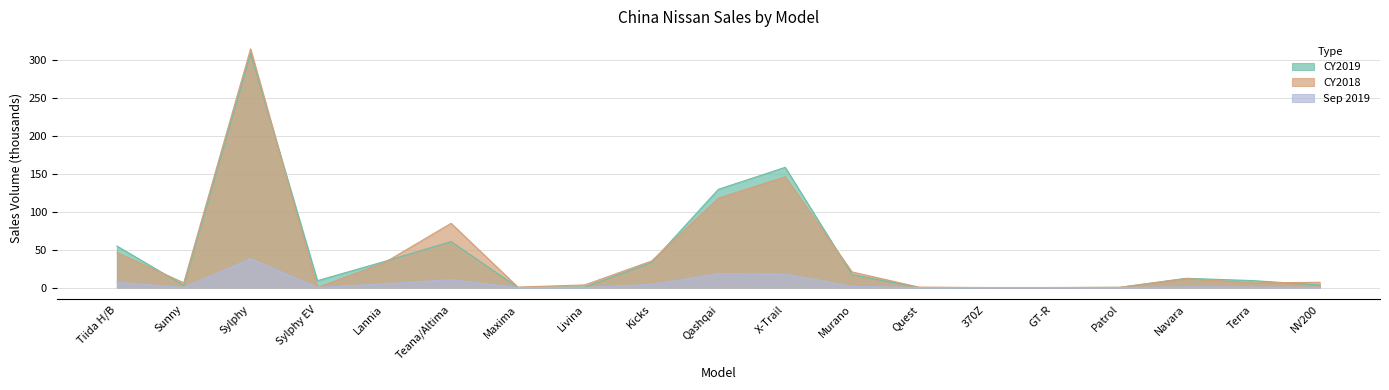

Reading left to right, what are all the values shown in this chart?

CY2019: Tiida H/B=54.7	Sunny=3.0	Sylphy=308.5	Sylphy EV=9.0	Lannia=34.3	Teana/Altima=60.6	Maxima=0.1	Livina=0.6	Kicks=33.1	Qashqai=129.4	X-Trail=158.4	Murano=17.1	Quest=0.0	370Z=0.0	GT-R=0.0	Patrol=0.2	Navara=12.2	Terra=9.2	NV200=3.3
CY2018: Tiida H/B=46.0	Sunny=6.3	Sylphy=314.5	Sylphy EV=0.0	Lannia=32.6	Teana/Altima=84.6	Maxima=0.6	Livina=3.5	Kicks=35.0	Qashqai=117.6	X-Trail=145.9	Murano=20.6	Quest=0.6	370Z=0.0	GT-R=0.0	Patrol=0.3	Navara=11.8	Terra=6.1	NV200=6.9
Sep2019: Tiida H/B=7.2	Sunny=0.0	Sylphy=37.9	Sylphy EV=0.1	Lannia=4.9	Teana/Altima=10.3	Maxima=0.0	Livina=0.0	Kicks=4.1	Qashqai=18.3	X-Trail=17.7	Murano=1.7	Quest=0.0	370Z=0.0	GT-R=0.0	Patrol=0.0	Navara=1.0	Terra=0.7	NV200=0.2